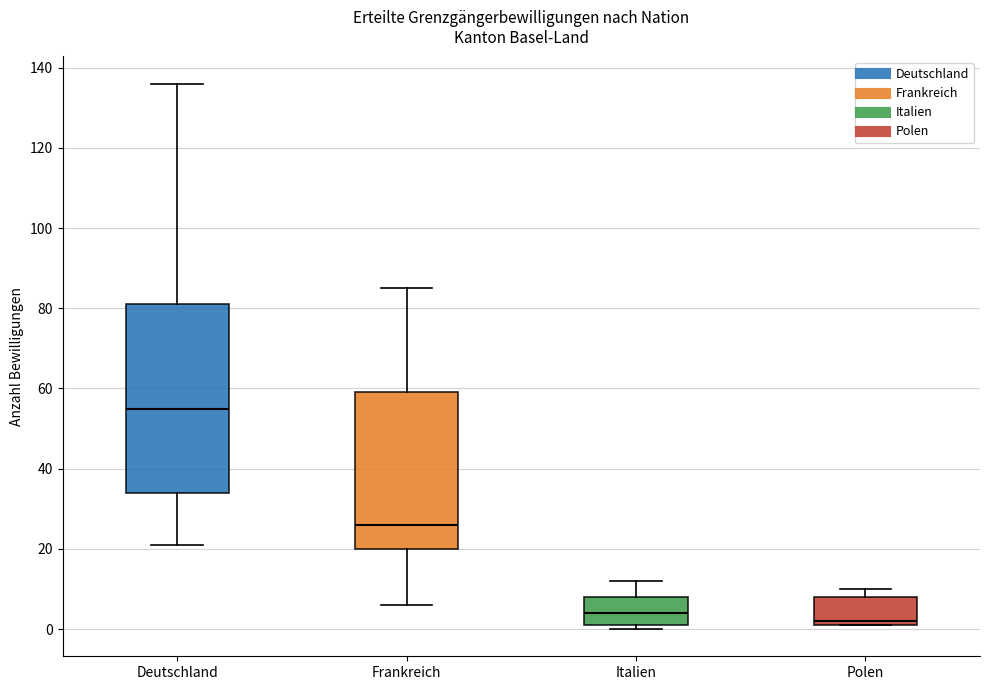

Reading left to right, transcribe this box plot: for each box, give where its median line is, the range the box spans, and where its two whiskers end, as read against the y-axis. The values are not printed on the chart, so give them approximately, as read against the axis.

Deutschland: median 56, box 34 to 82, whiskers 22 to 136
Frankreich: median 26, box 20 to 60, whiskers 6 to 86
Italien: median 4, box 2 to 8, whiskers 0 to 12
Polen: median 2 (just above the box's lower edge), box 2 to 8, whiskers 2 to 10